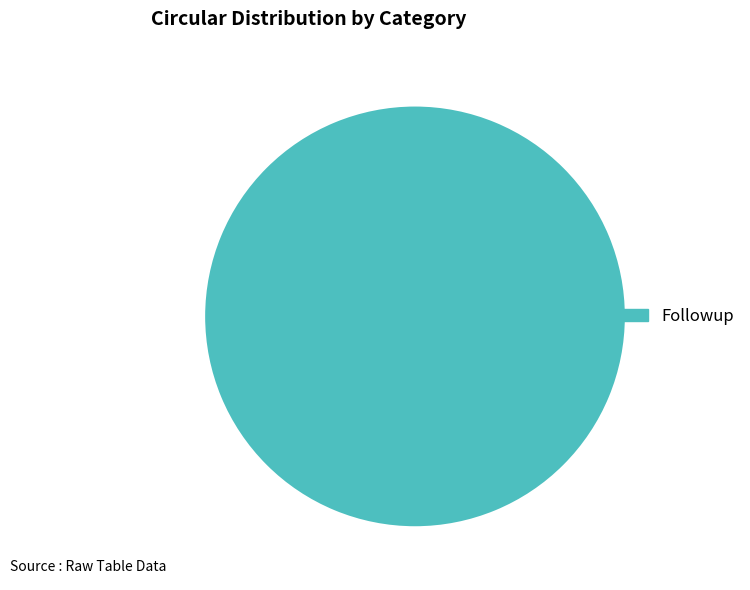

Is it true that Followup is 100% of the pie?

True